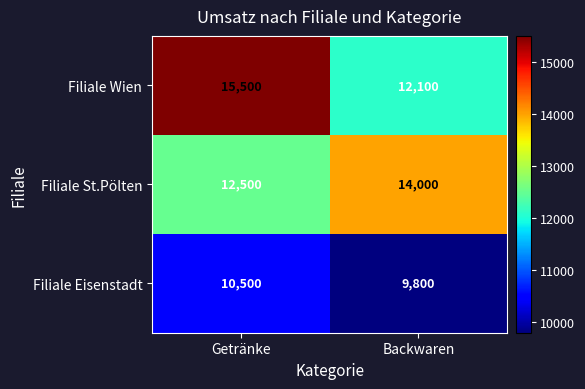

What is the maximum value shown in the chart?

15500